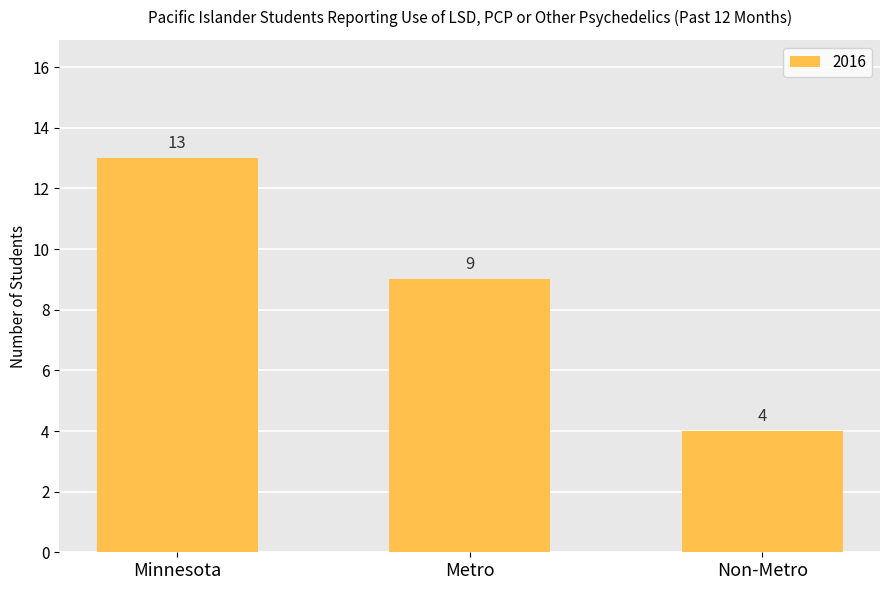

Which category has the highest value across all series?

Minnesota